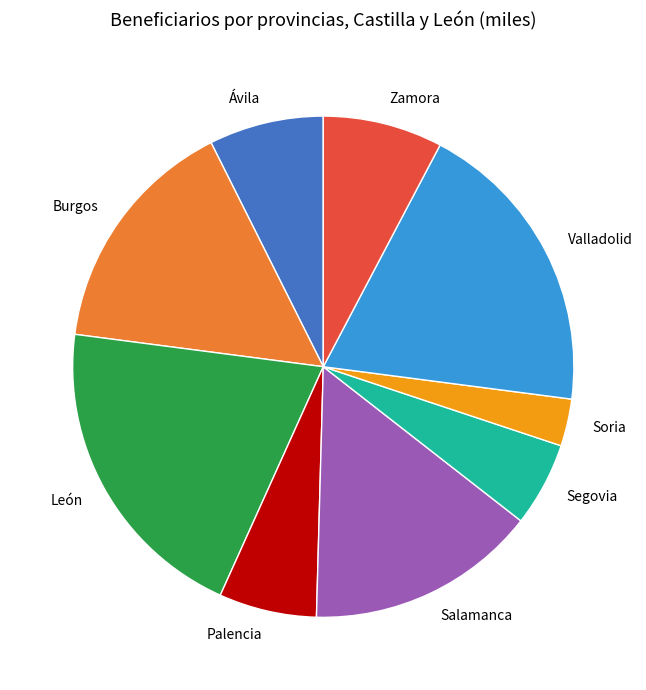

Is there a majority slice in this chart?

No